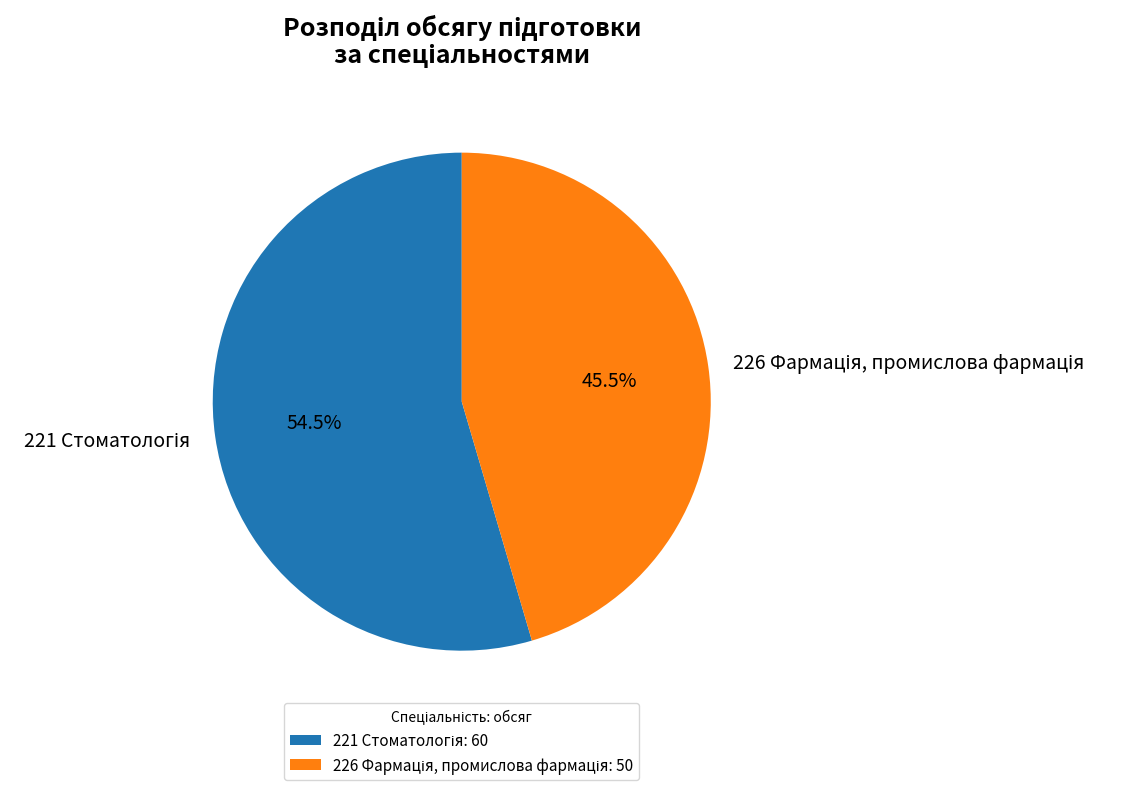

Is there a majority slice in this chart?

Yes